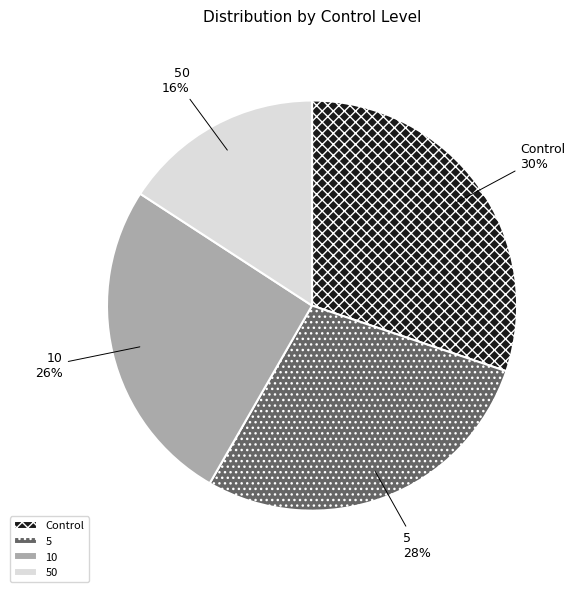

What is the smallest slice in the pie chart?

50